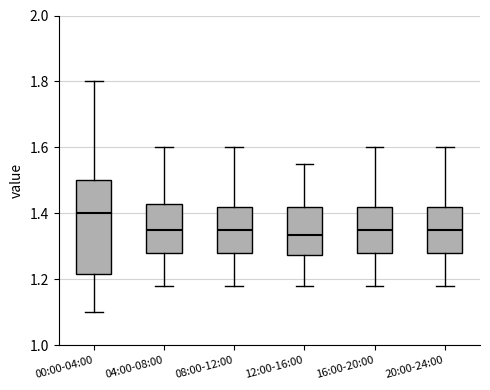

Comparing the boxes themselves (not the whiskers), which one is the tallest?

00:00-04:00